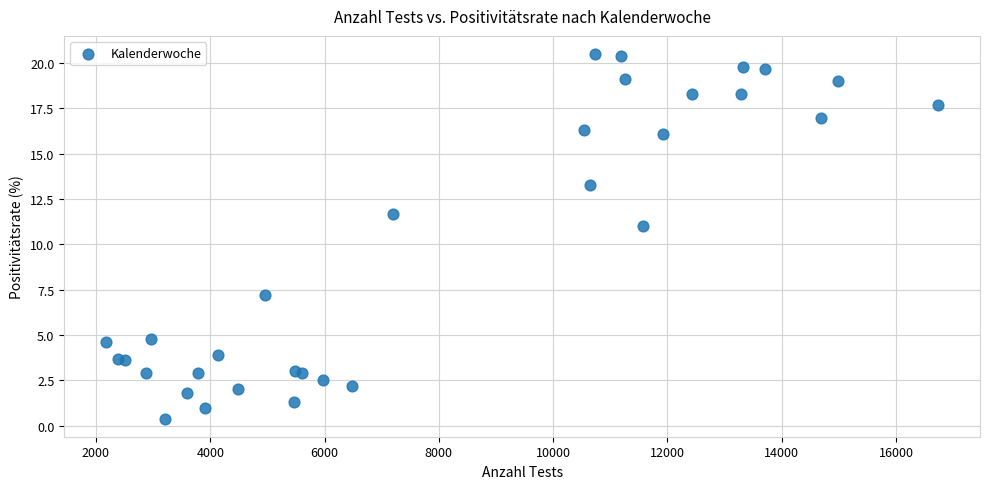

What Y value in the scatter plot is closest to 10?

11.0